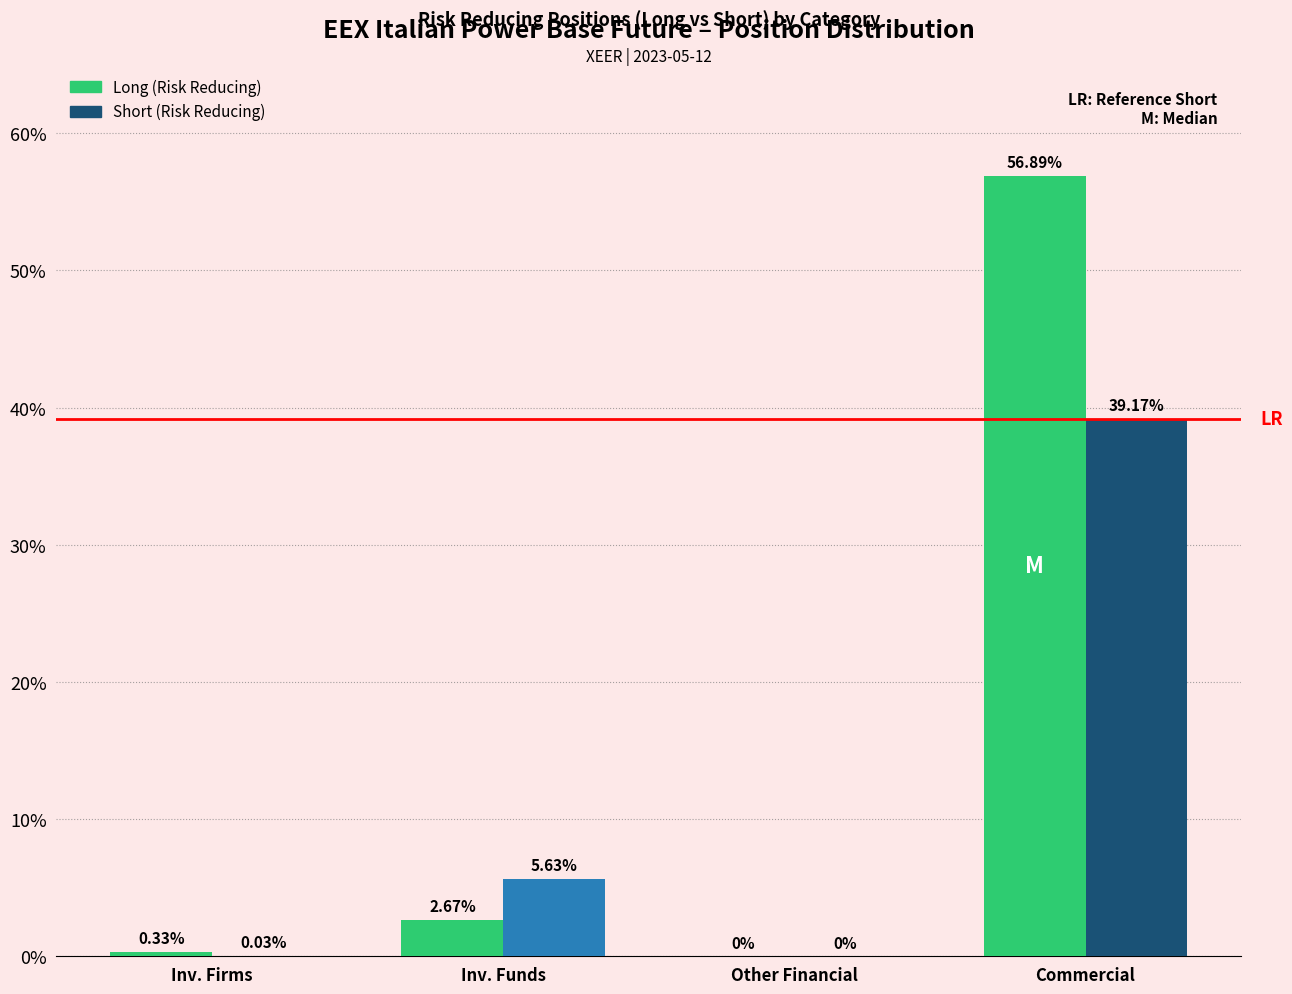

What is the sum of the Short (Risk Reducing) values at Commercial and Inv. Firms?

39.2